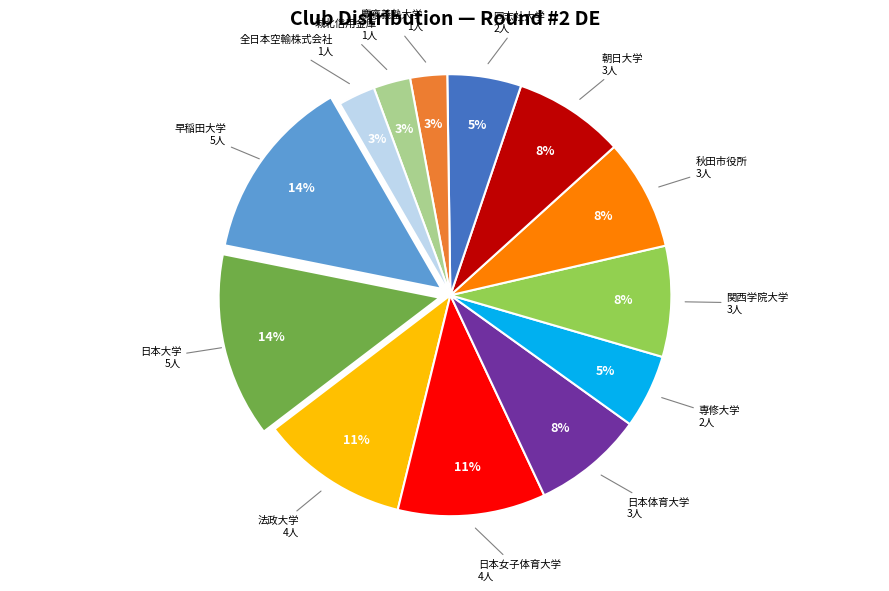

Is there a majority slice in this chart?

No